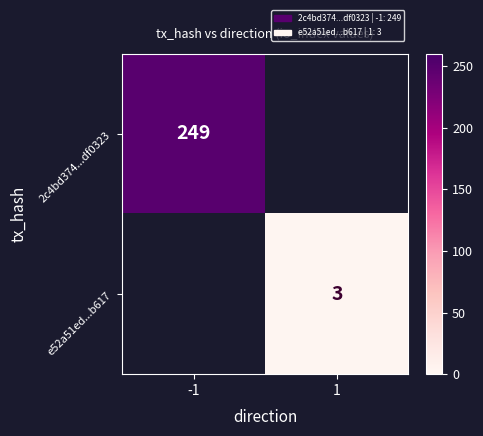

At how many categories does at least one series exceed 37?

1